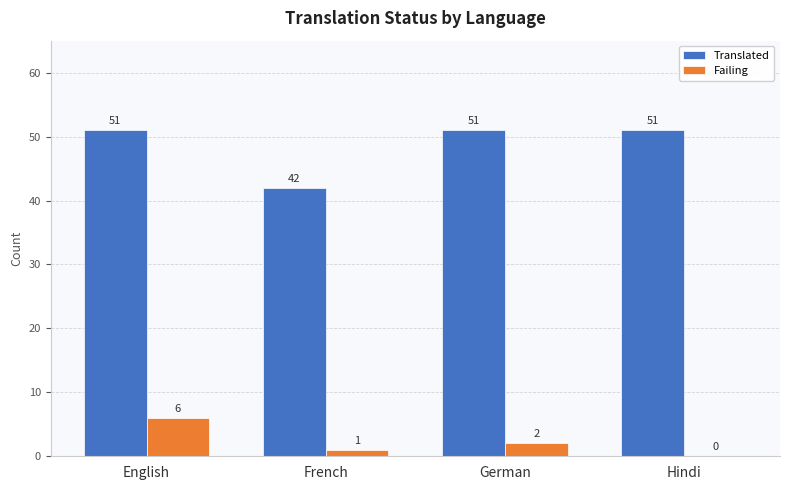

How many series are shown in this chart?

2